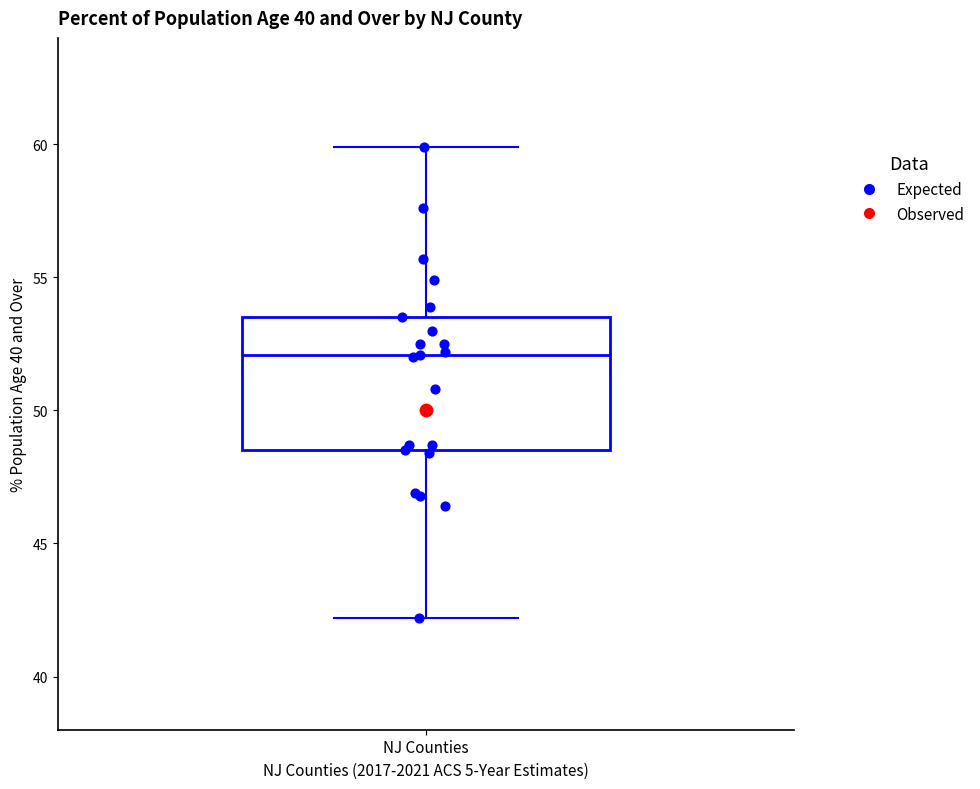

Transcribe this box plot: give where the median line is, the range the box spans, and where the two whiskers end, as read against the y-axis. The values are not printed on the chart, so give them approximately, as read against the axis.

median 52.0, box 48.5 to 53.5, whiskers 42.0 to 60.0